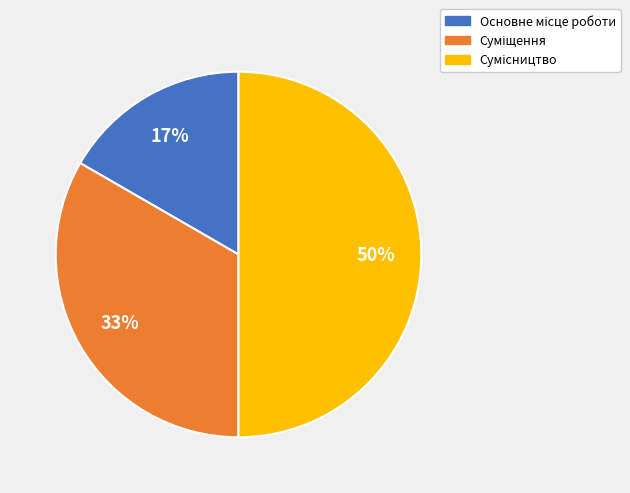

To the nearest percent, what is the average slice percentage?

33%